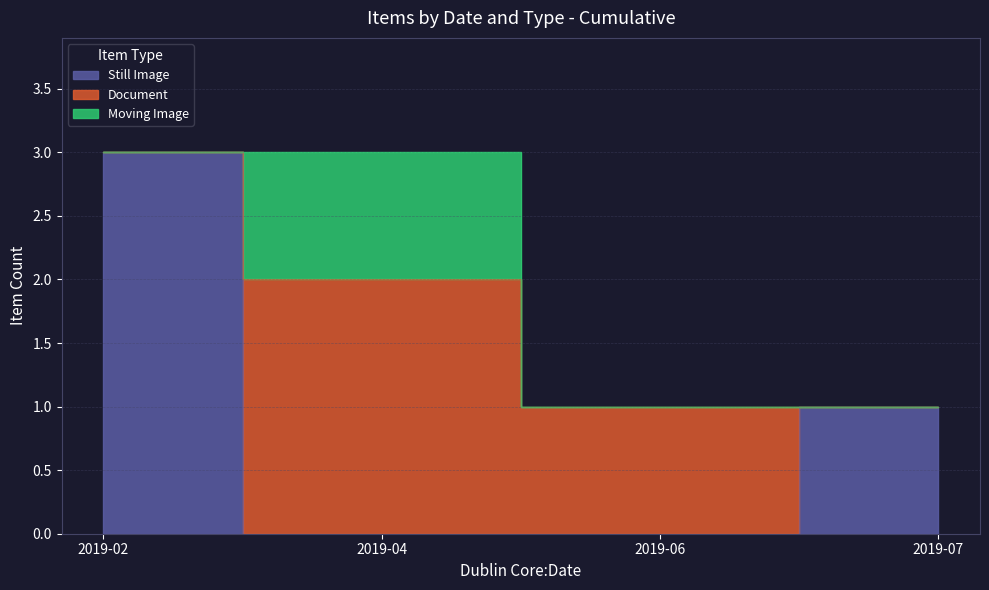

Rank the categories by Moving Image value from highest to lowest.

2019-04, 2019-02, 2019-06, 2019-07